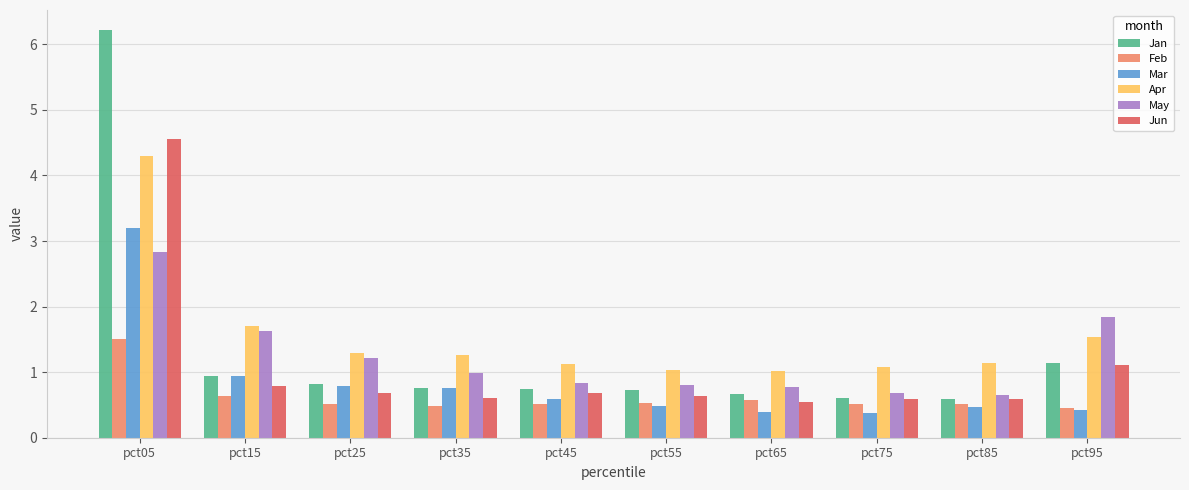

Where is Jun nearest to the value 2?

pct95